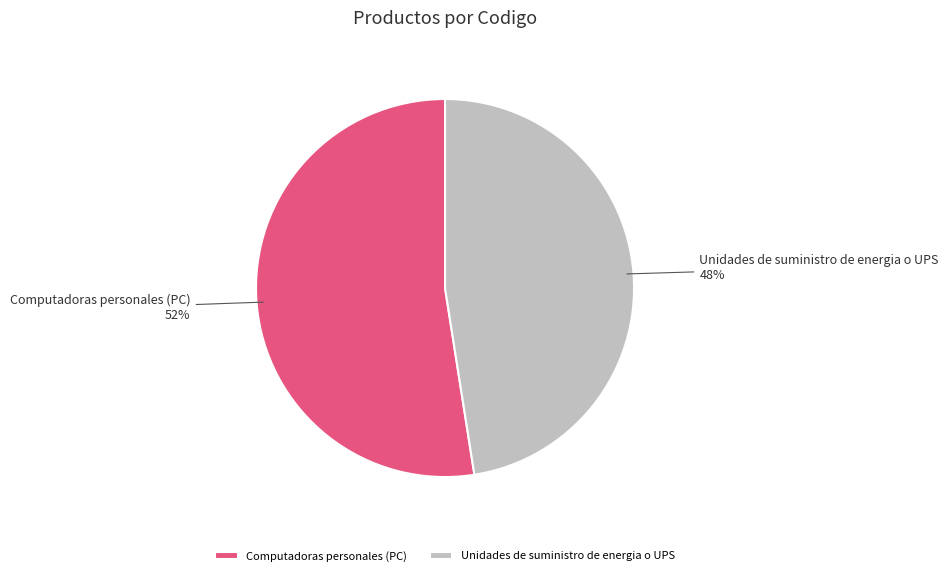

Which slice is the largest?

Computadoras personales (PC)